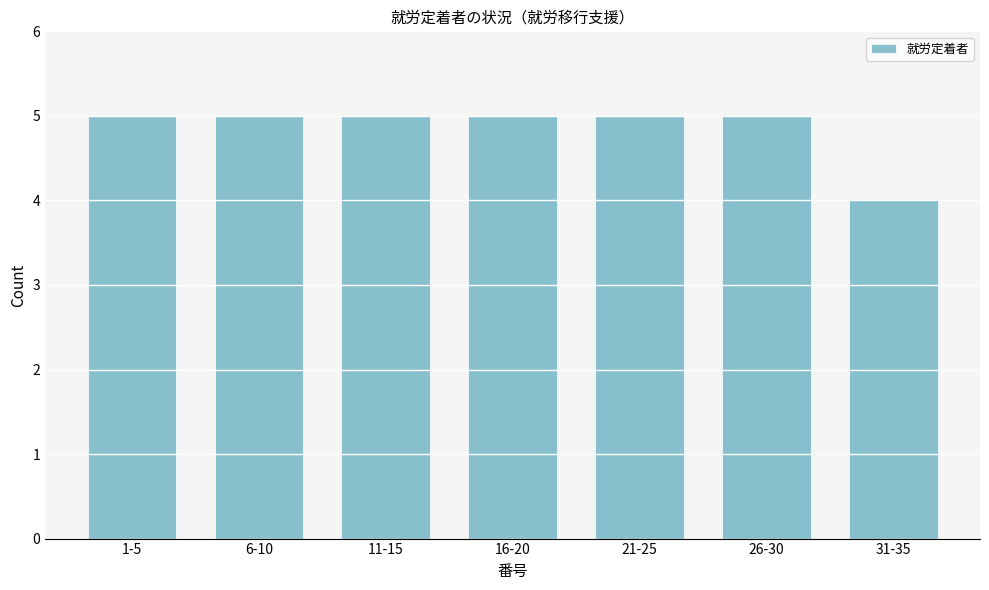

Reading left to right, transcribe all the data shown in this chart.

1-5=5	6-10=5	11-15=5	16-20=5	21-25=5	26-30=5	31-35=4